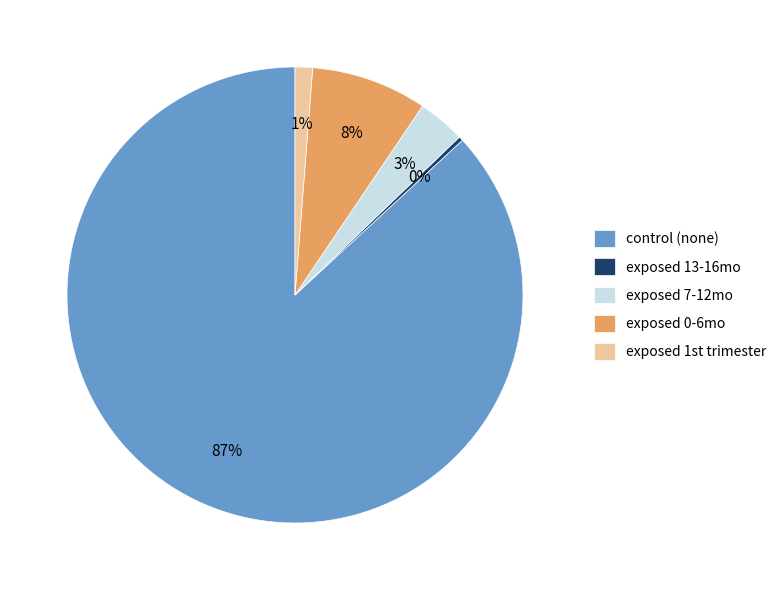

Rank the categories by value from lowest to highest.

exposed 13-16mo, exposed 1st trimester, exposed 7-12mo, exposed 0-6mo, control (none)